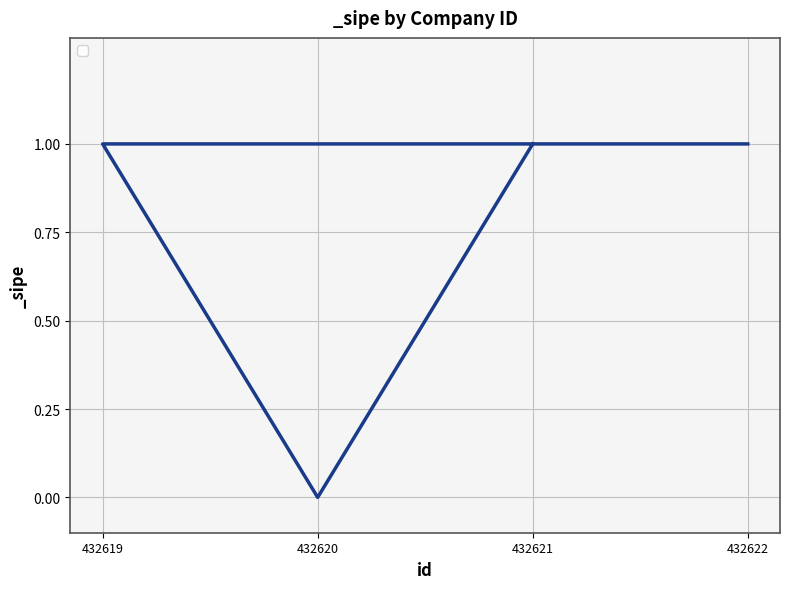

Count the number of categories in the chart.

4